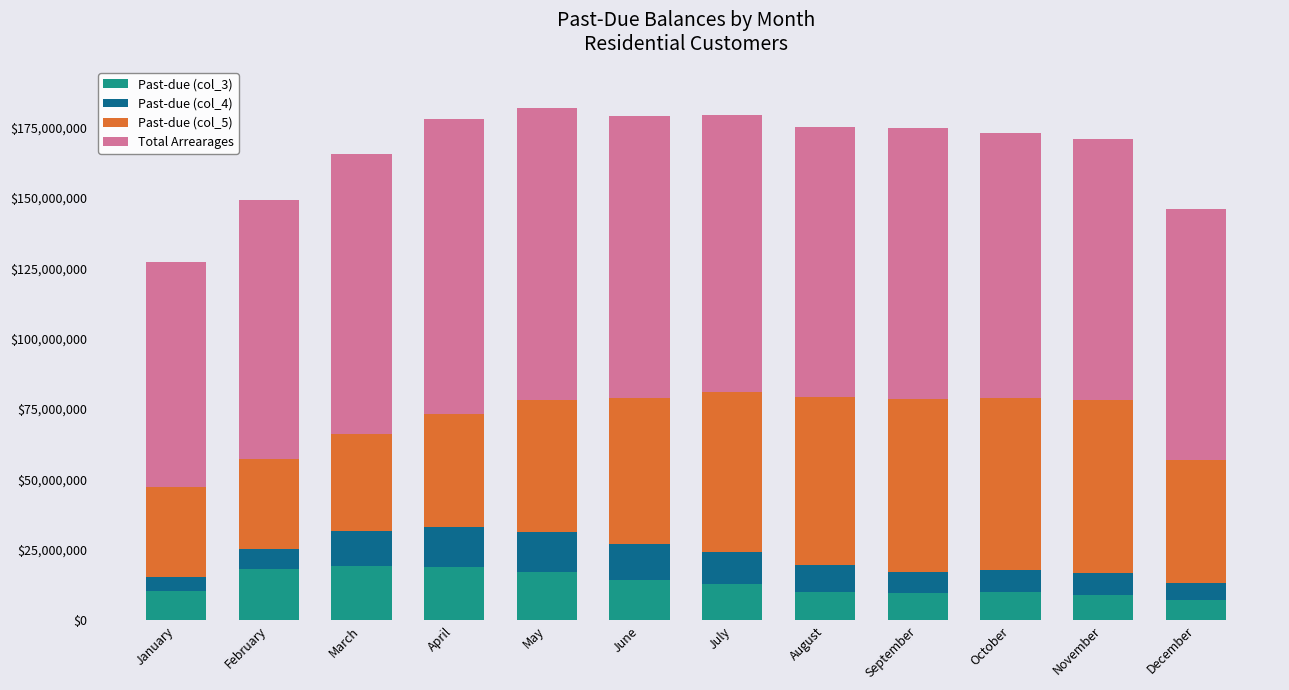

What is the minimum value for Past-due (col_3)?

7300201.0